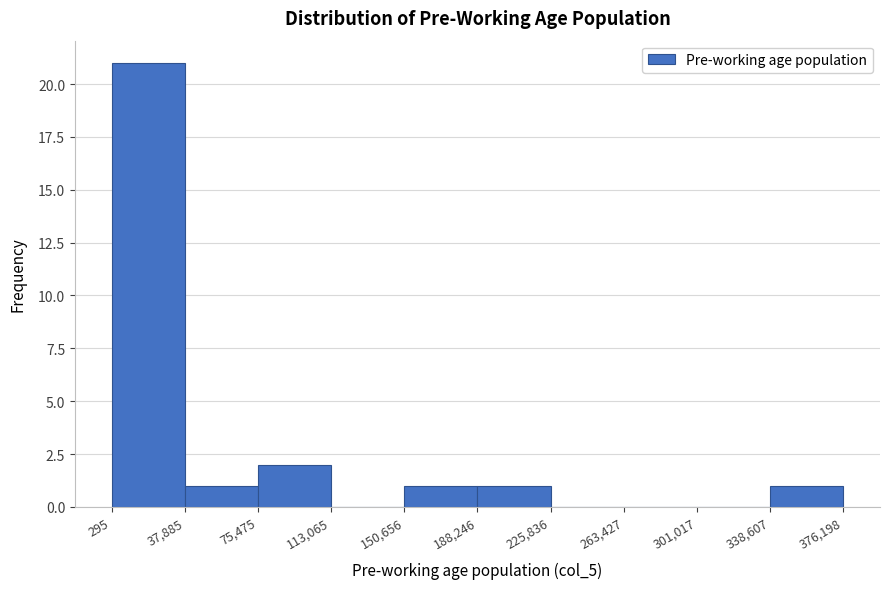

Which range on the x-axis has the tallest bar?

295 to 37,885